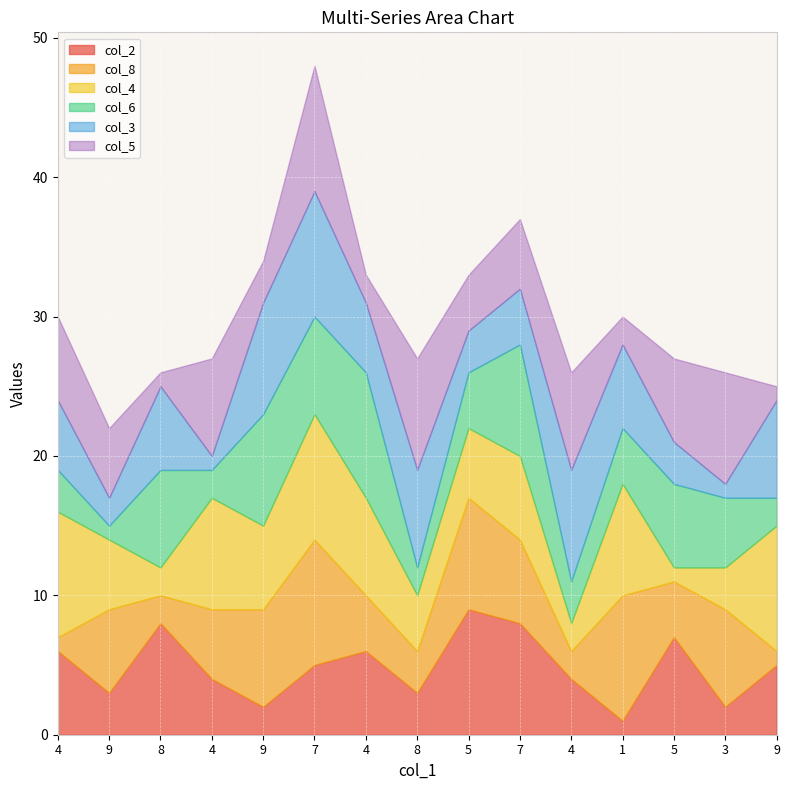

Is it true that col_6 equals 4 at 1?

True